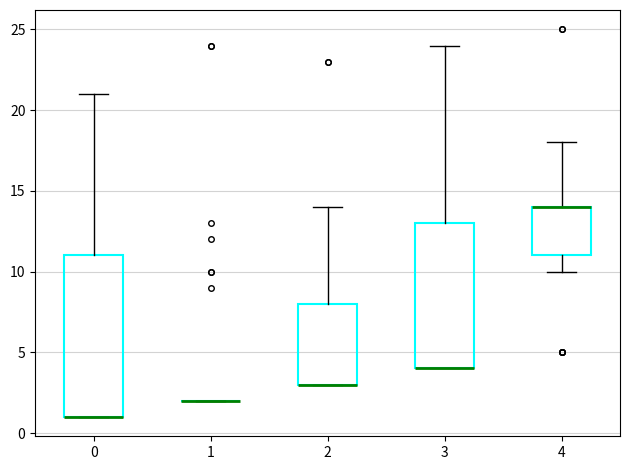

Reading left to right, read every box against the y-axis: the position of its median line, the range the box covers, and the ends of its whiskers. The values are not printed on the chart, so give them approximately, as read against the axis.

0: median 1 (drawn on the box's lower edge), box 1 to 11, whiskers 1 to 21
1: box collapsed to a line at 2, whiskers 2 to 2
2: median 3 (drawn on the box's lower edge), box 3 to 8, whiskers 3 to 14
3: median 4 (drawn on the box's lower edge), box 4 to 13, whiskers 4 to 24
4: median 14 (drawn on the box's upper edge), box 11 to 14, whiskers 10 to 18